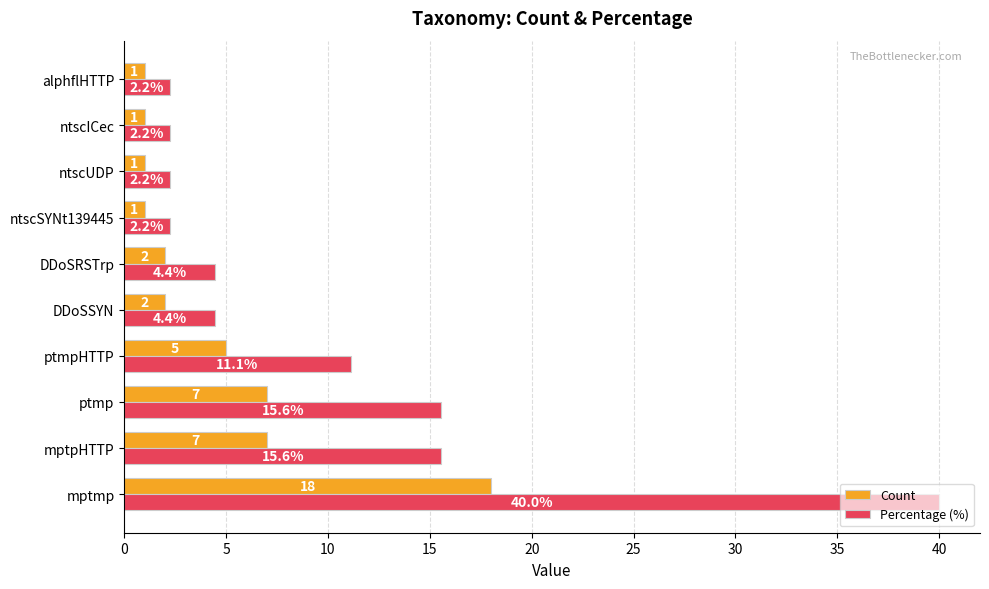

The value of Count at alphflHTTP is 1.0. True or false?

True